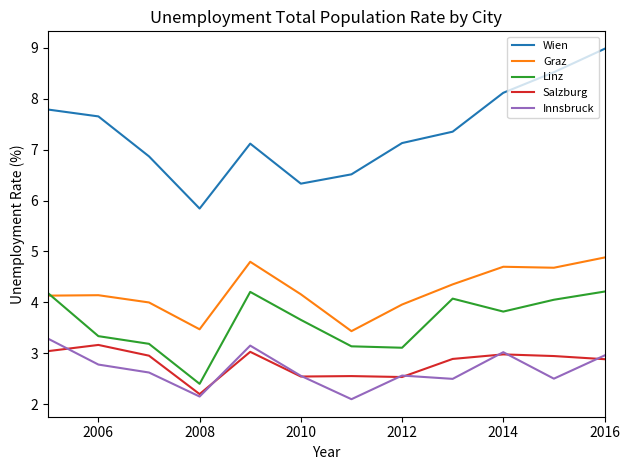

What is the minimum value for Linz?

2.4